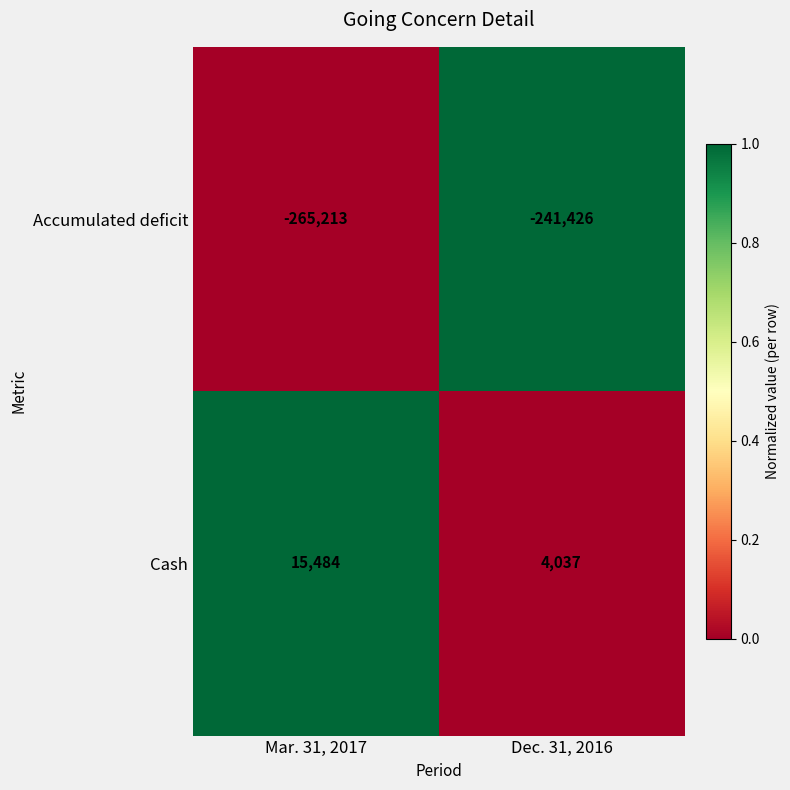

At which category does the chart reach its peak across all series?

Mar. 31, 2017